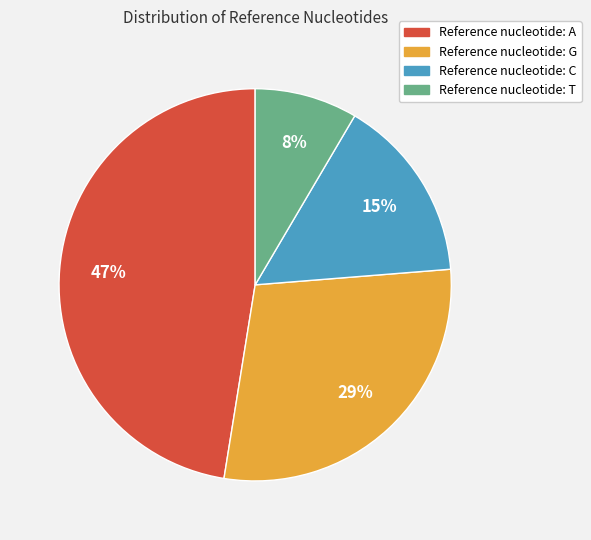

To the nearest percent, what is the average slice percentage?

25%